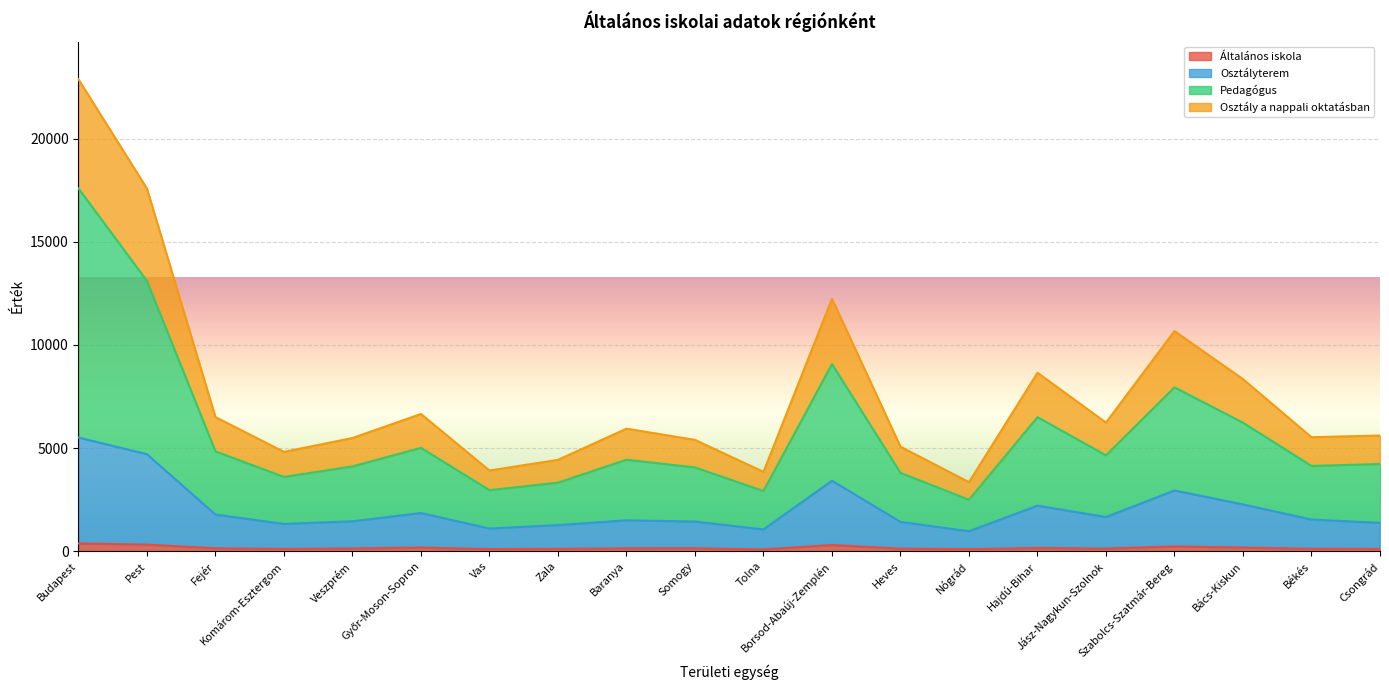

Where is the first local minimum for Osztályterem?

Komárom-Esztergom